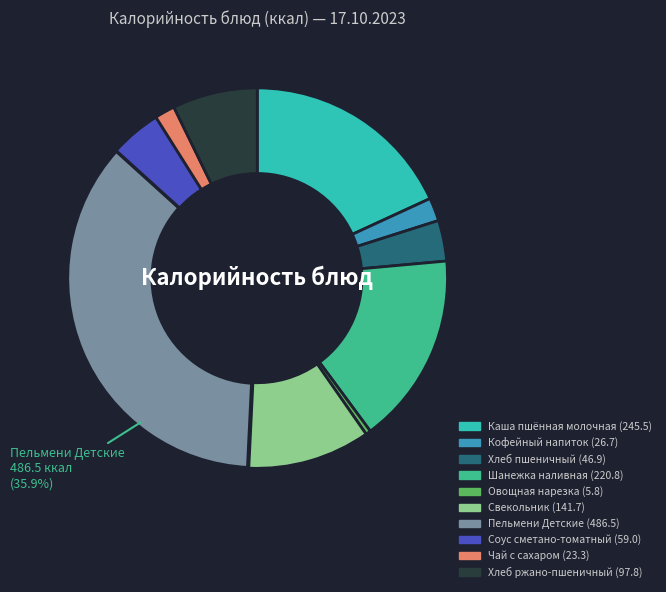

To the nearest percent, what is the difference between the Соус сметано-томатный and Кофейный напиток slice percentages?

2%